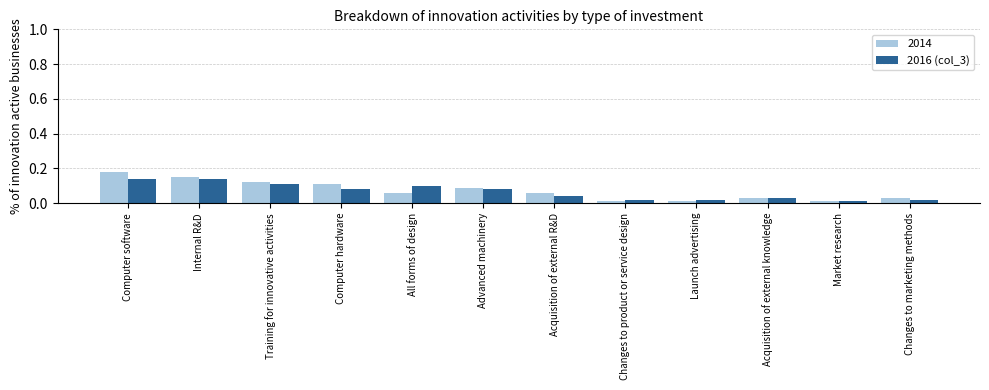

Rank the series at Computer software from highest to lowest value.

2014, 2016 (col_3)